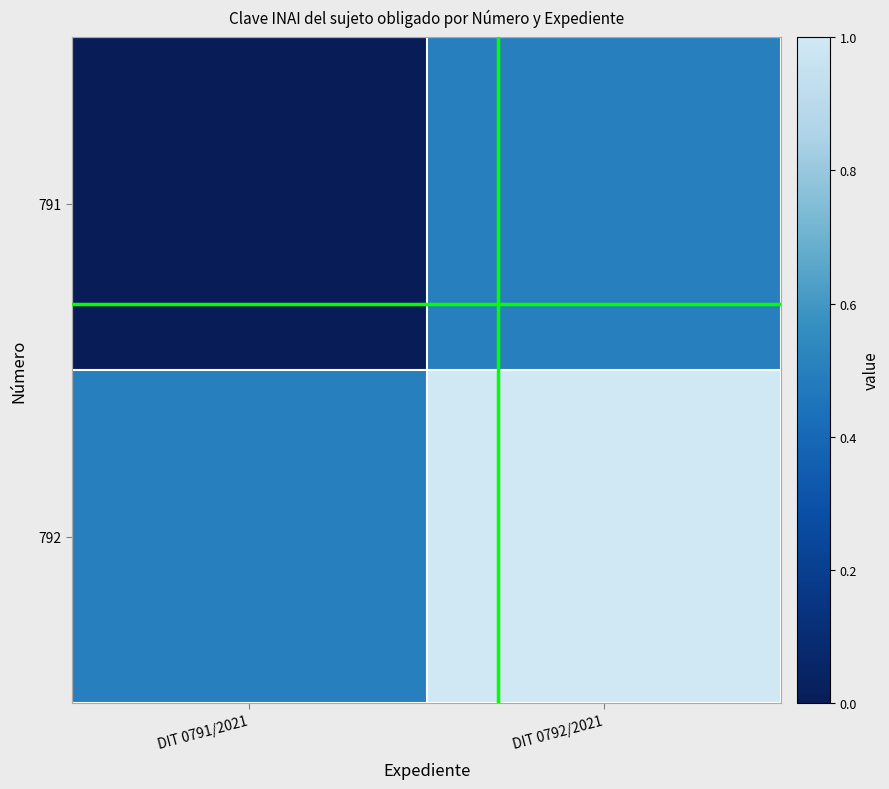

Reading left to right, transcribe all the data shown in this chart.

791: DIT 0791/2021=0.0	DIT 0792/2021=0.5
792: DIT 0791/2021=0.5	DIT 0792/2021=1.0